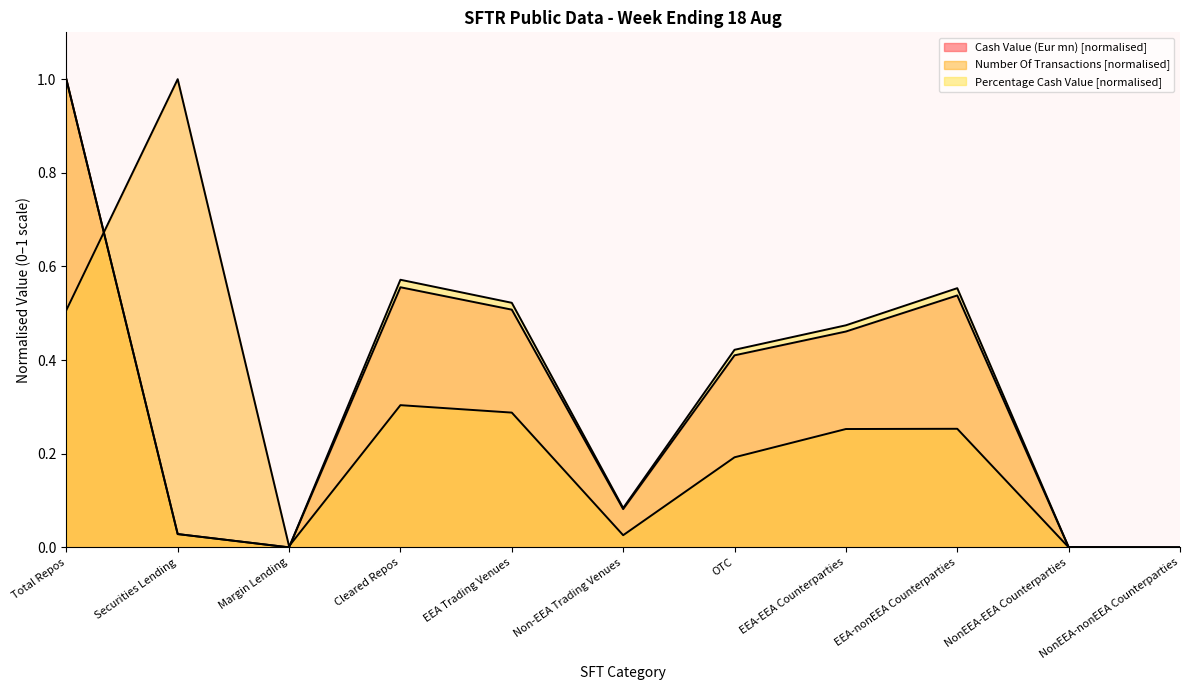

Reading right to left, what are all the values shown in this chart?

Cash Value (Eur mn): 0.0	0.0	0.5	0.5	0.4	0.1	0.5	0.6	0.0	0.0	1.0
Number Of Transactions: 0.0	0.0	0.3	0.3	0.2	0.0	0.3	0.3	0.0	1.0	0.5
Percentage (Cash): 0.0	0.0	0.6	0.5	0.4	0.1	0.5	0.6	0.0	0.0	1.0